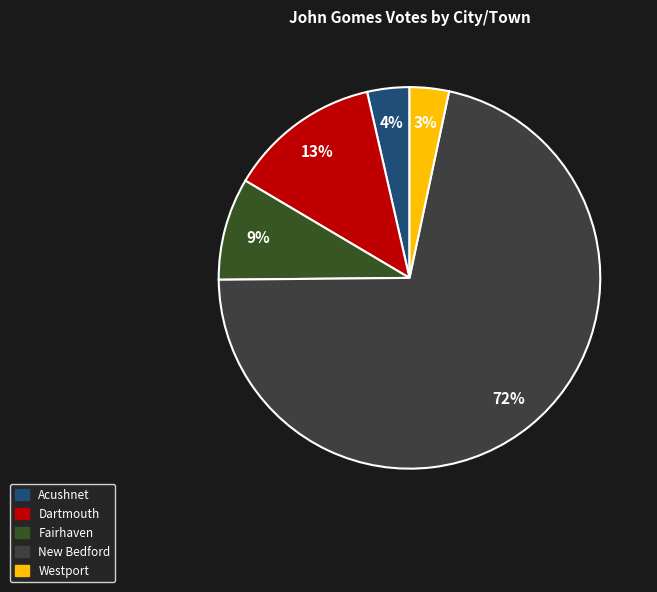

Is it true that New Bedford is 72% of the pie?

True